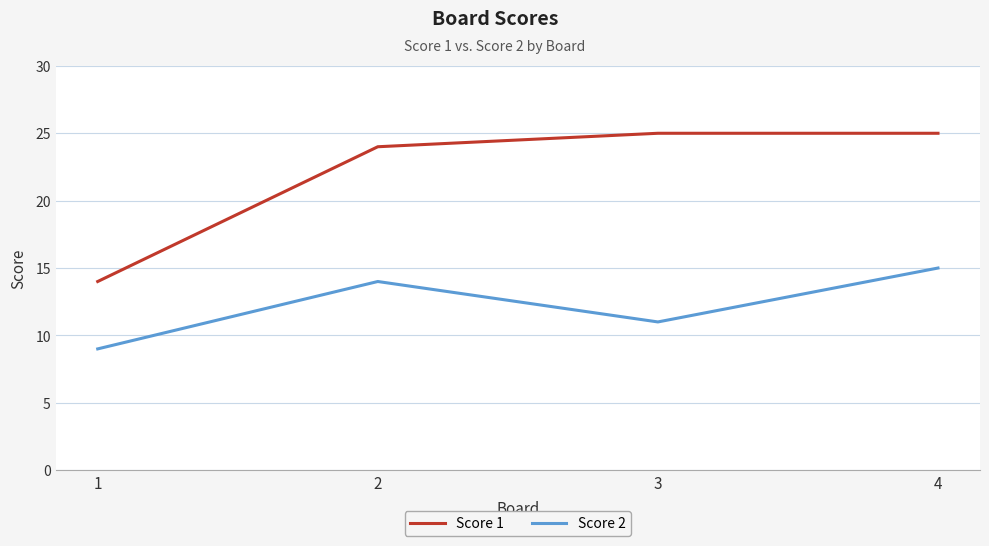

How many lines are shown in the chart?

2